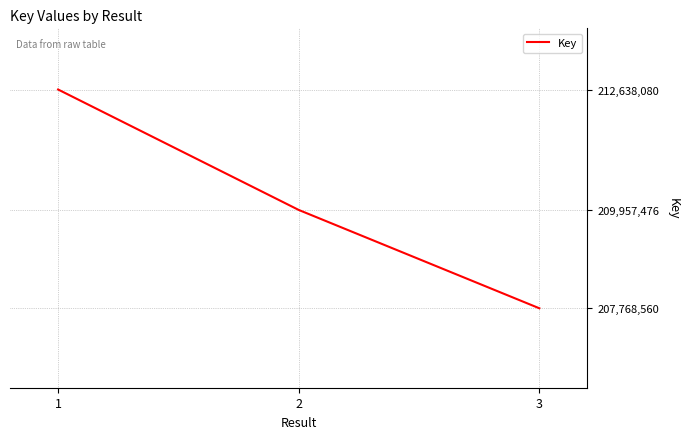

Reading left to right, what are all the values shown in this chart?

1=212638080	2=209957476	3=207768560